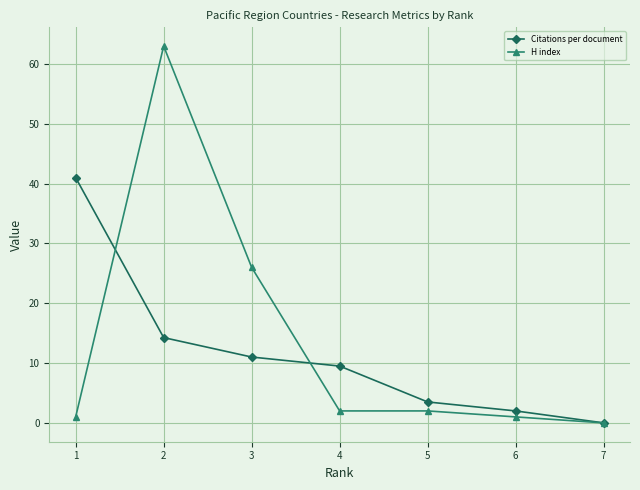

Does the chart display data point markers on the line(s)?

Yes